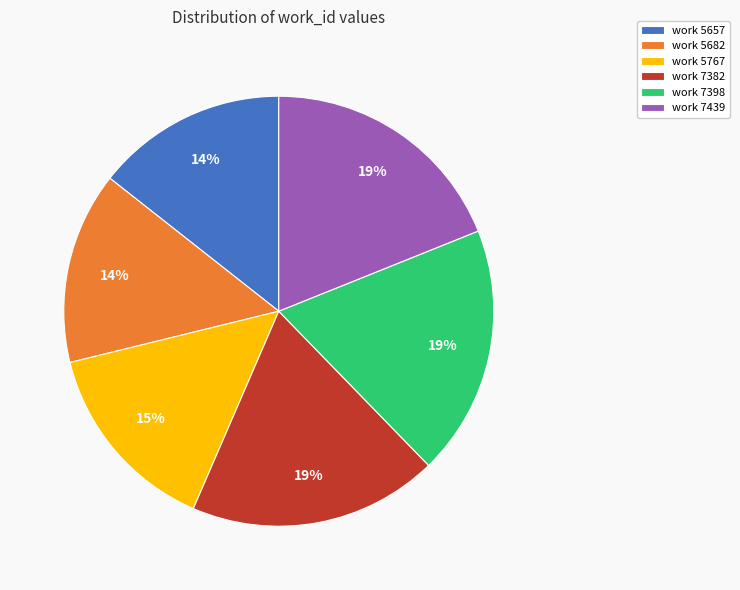

To the nearest percent, what is the average slice percentage?

17%